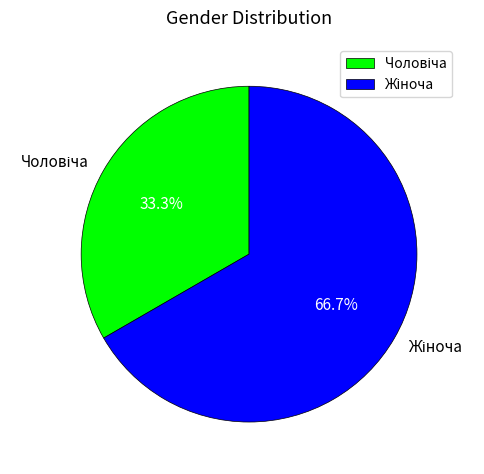

Is there a majority slice in this chart?

Yes